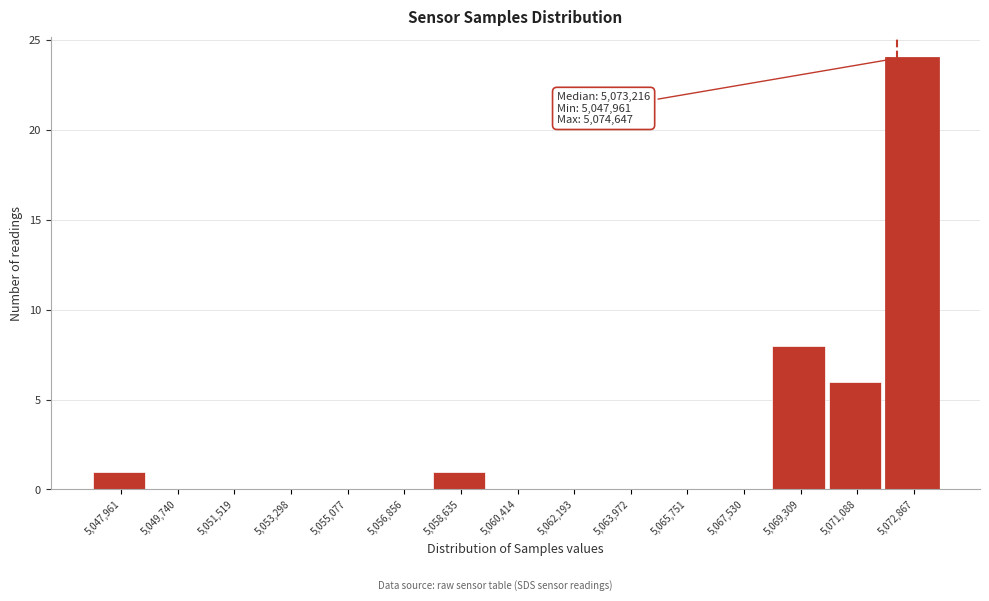

Reading left to right, list all the values displayed in this chart.

5,047,961=1	5,049,740=0	5,051,519=0	5,053,298=0	5,055,077=0	5,056,856=0	5,058,635=1	5,060,414=0	5,062,193=0	5,063,972=0	5,065,751=0	5,067,530=0	5,069,309=8	5,071,088=6	5,072,867=24